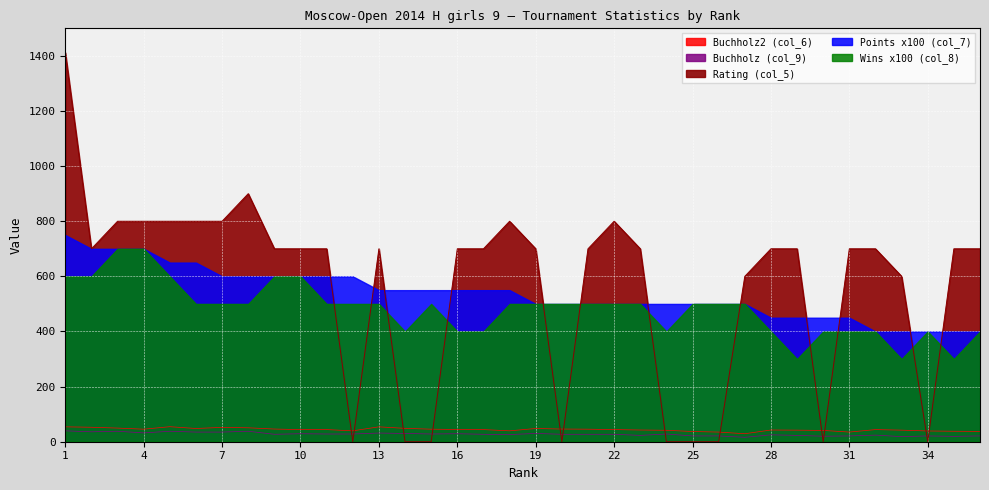

The Buchholz2 (col_6) series shows 74.3 at 28. True or false?

False